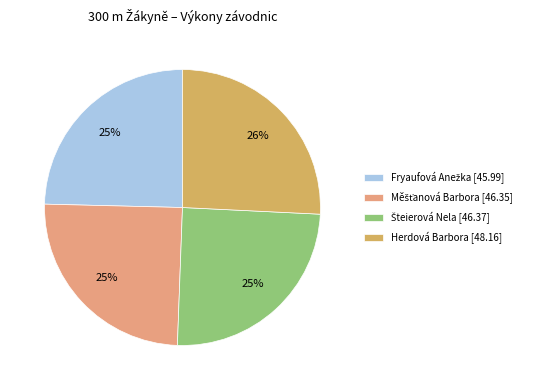

To the nearest percent, what is the difference between the largest and smallest slice percentages?

1%